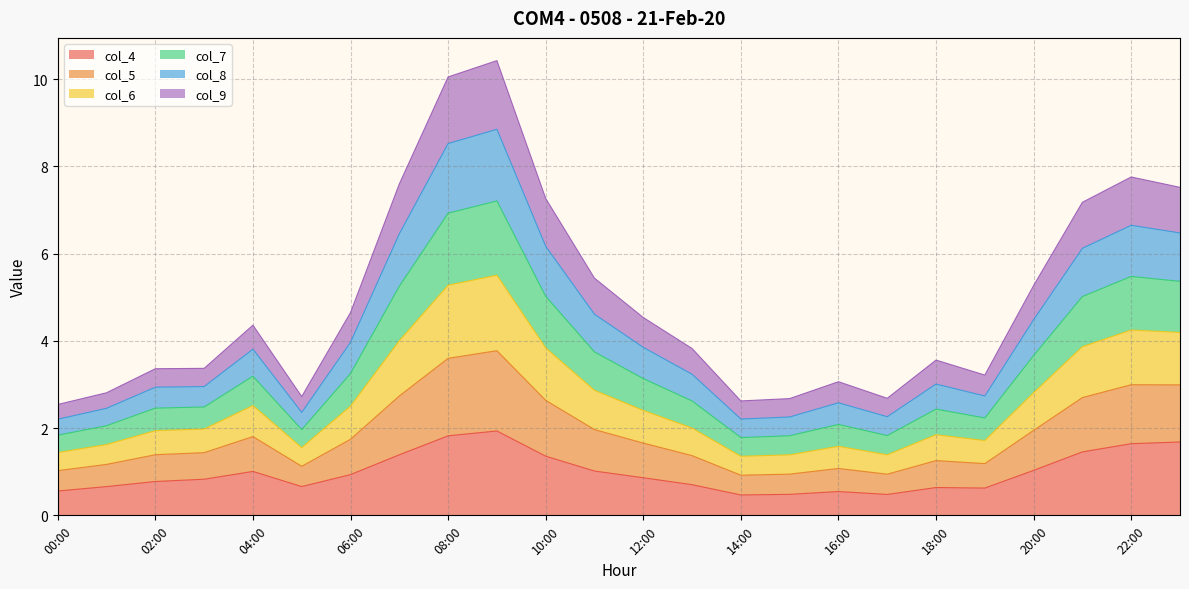

What is the highest value of the col_4 series?

1.9